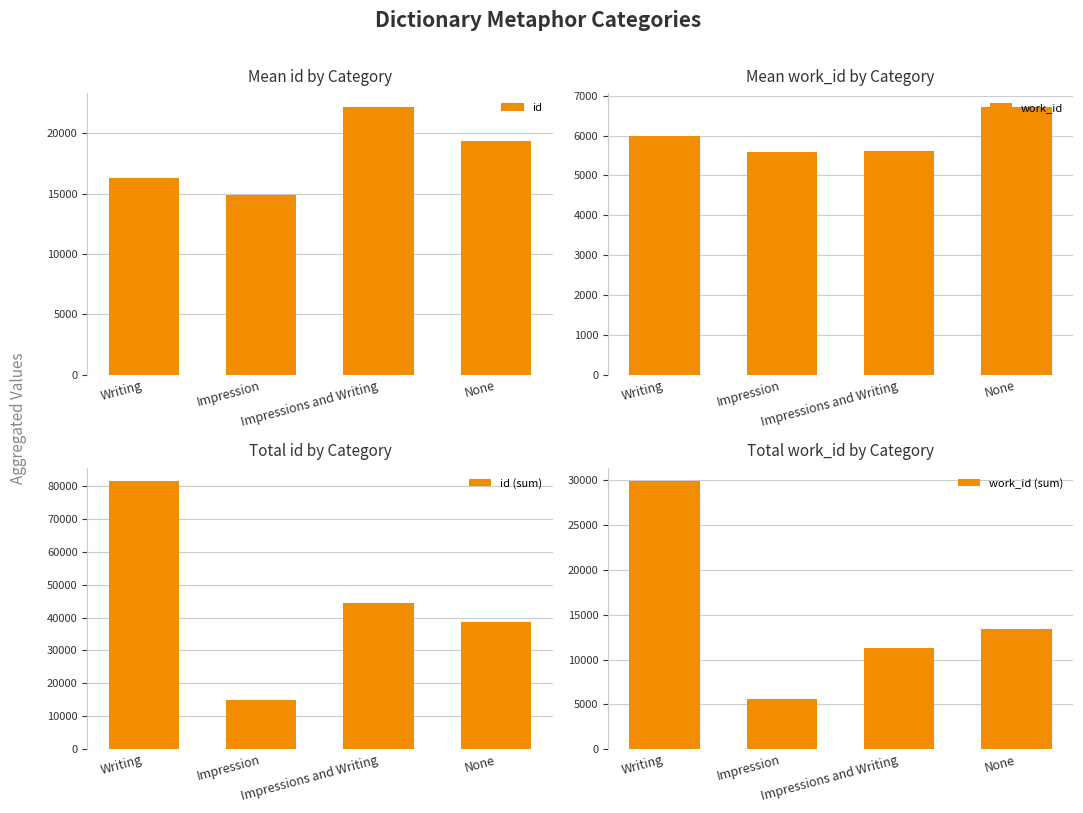

What is the average value of the work_id series?

5980.4